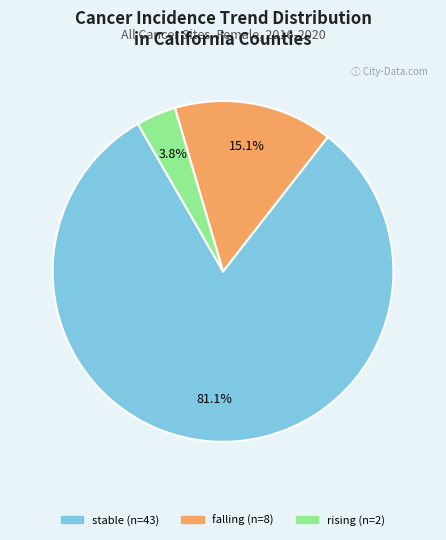

What percentage is NOT represented by stable?

18.9%